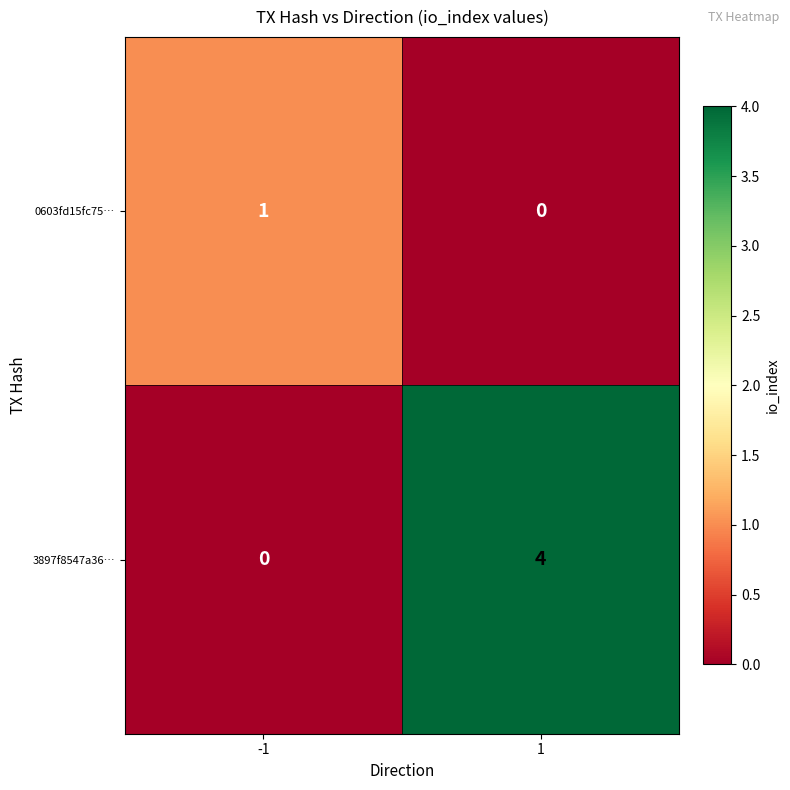

At which category is the sum across all series the highest?

1